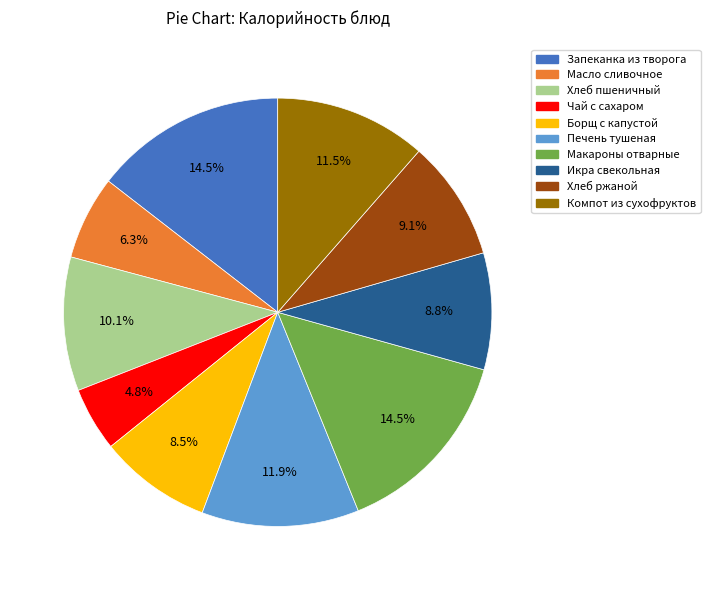

Approximately how many times larger is the value at Масло сливочное compared to Печень тушеная?

0.5